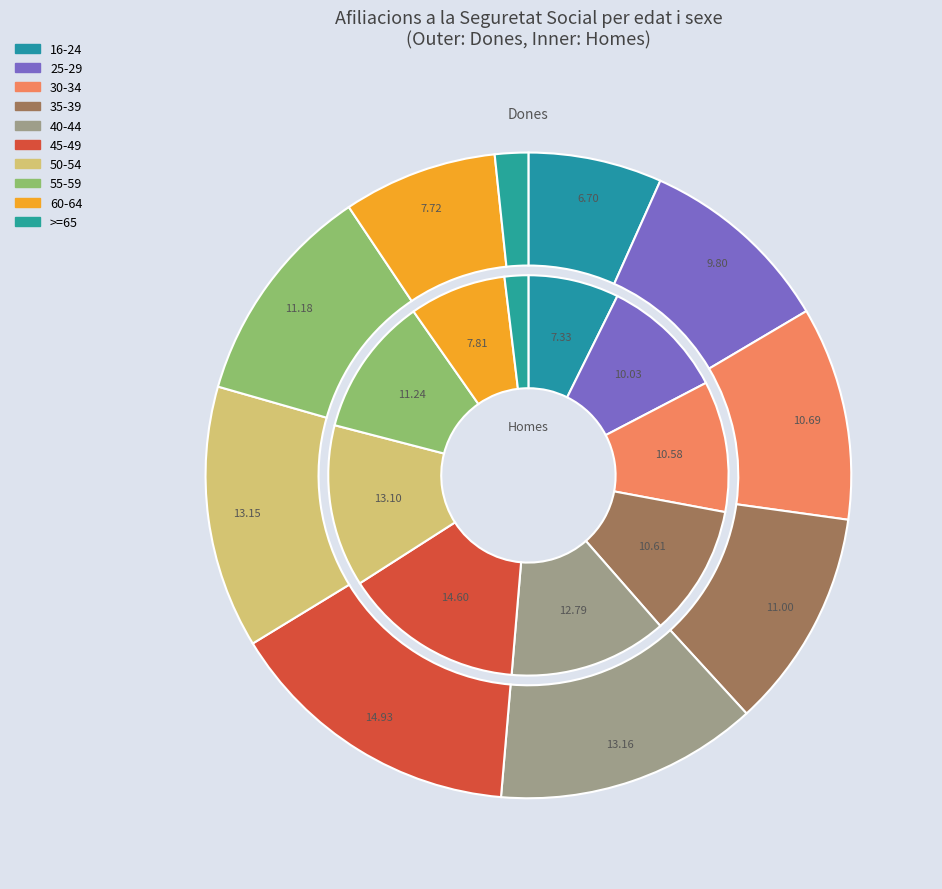

Rank the categories by Dones value from lowest to highest.

>=65, 16-24, 60-64, 25-29, 30-34, 35-39, 55-59, 50-54, 40-44, 45-49